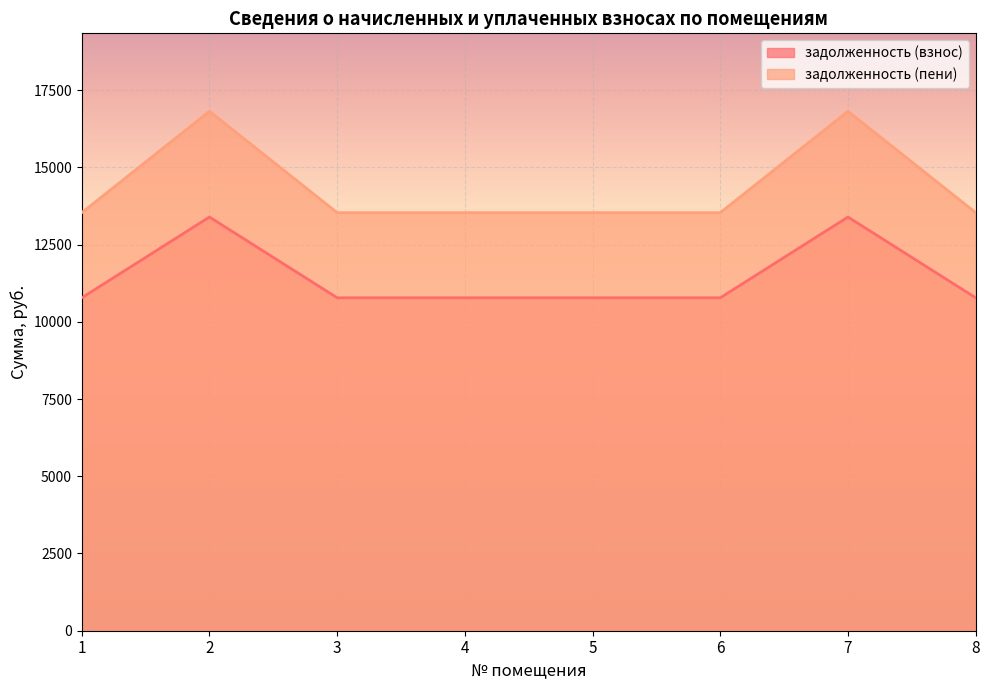

Between 1 and 5, which is larger?

1